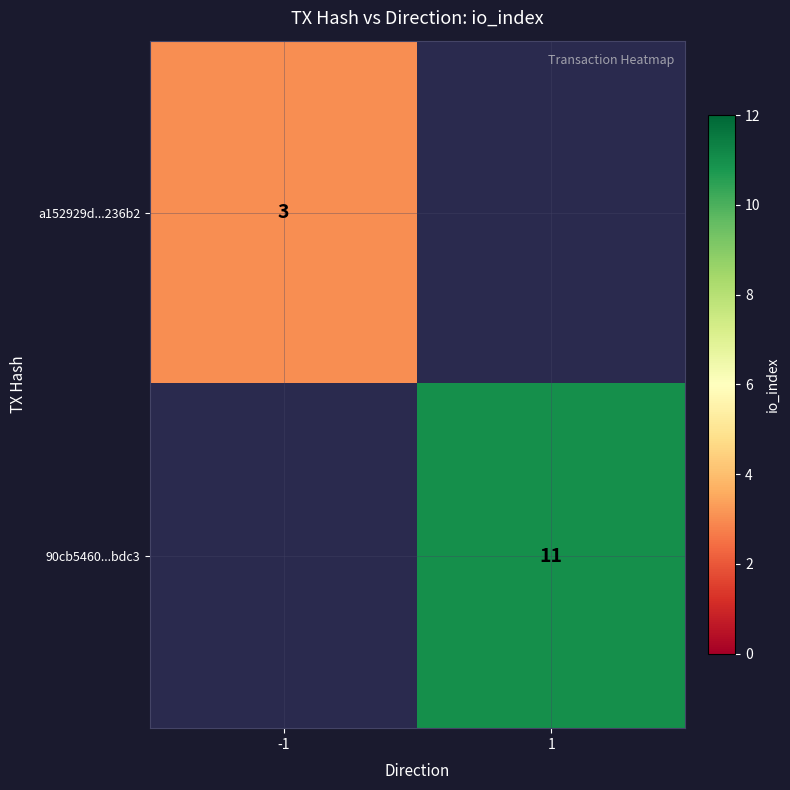

True or false: 90cb5460...bdc3 has a value of 11 at 1.

True